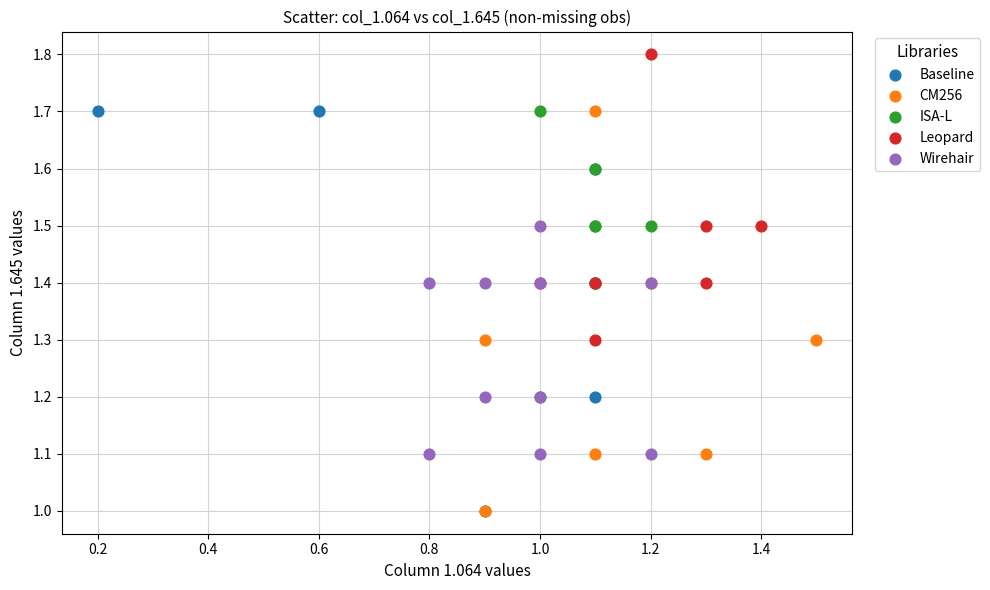

Which series reaches the maximum Y coordinate?

Leopard